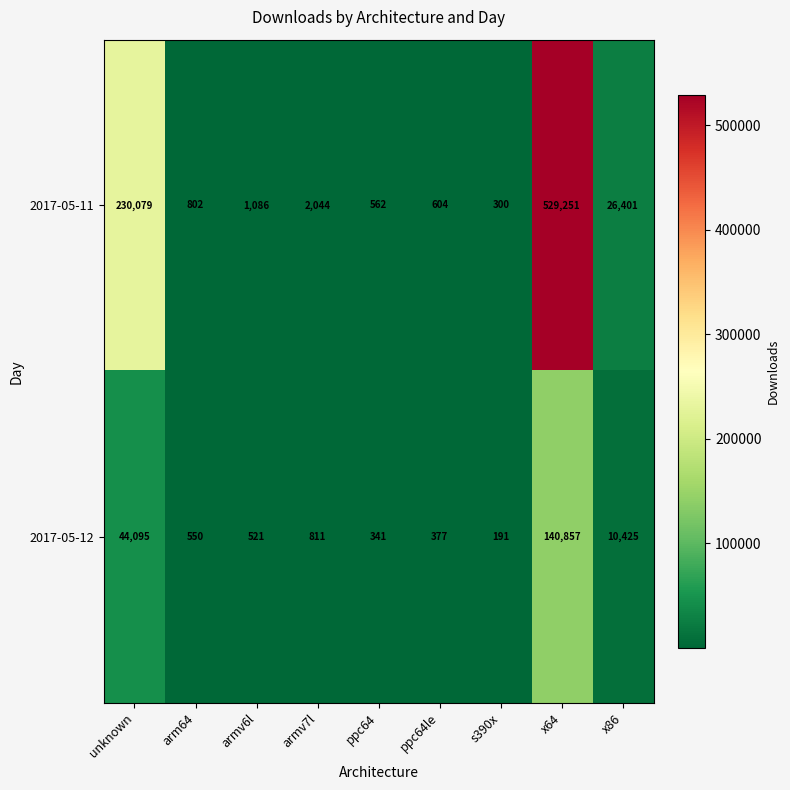

Reading right to left, transcribe all the data shown in this chart.

2017-05-11: x86=26401	x64=529251	s390x=300	ppc64le=604	ppc64=562	armv7l=2044	armv6l=1086	arm64=802	unknown=230079
2017-05-12: x86=10425	x64=140857	s390x=191	ppc64le=377	ppc64=341	armv7l=811	armv6l=521	arm64=550	unknown=44095